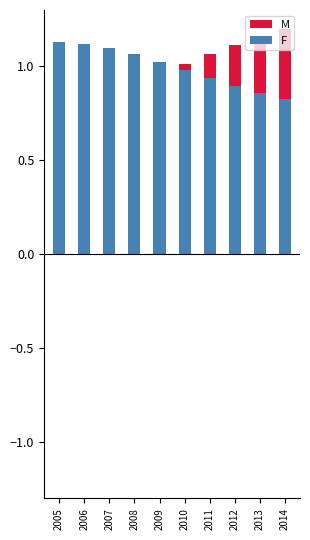

Where is F nearest to the value 0?

2014